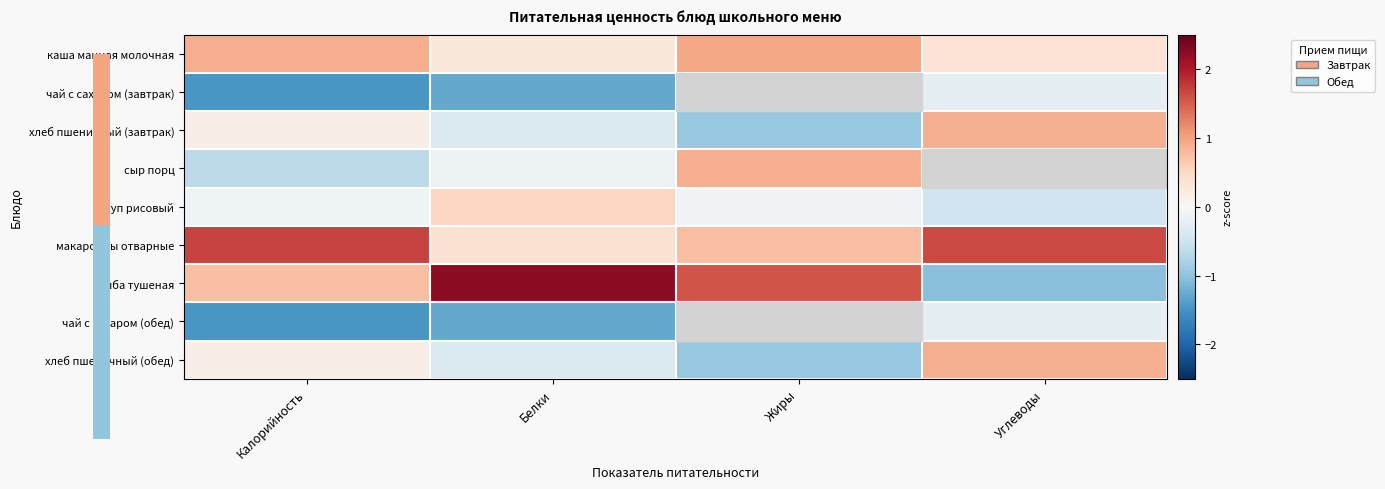

Count the number of data series in this chart.

9